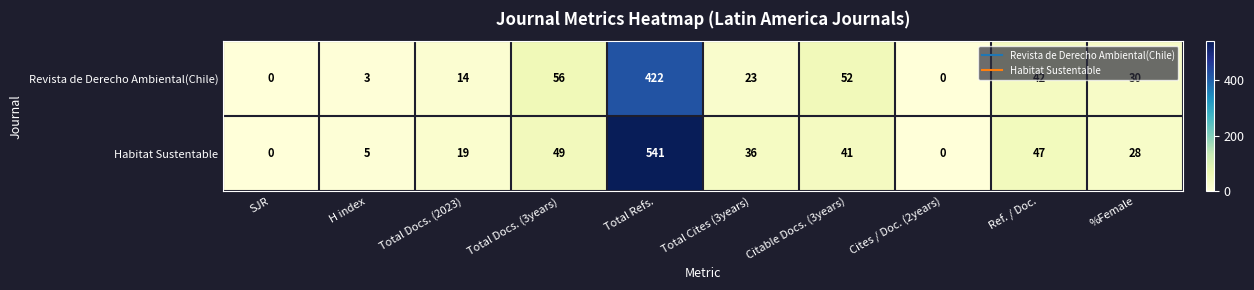

What value does the Habitat Sustentable series have at H index?

5